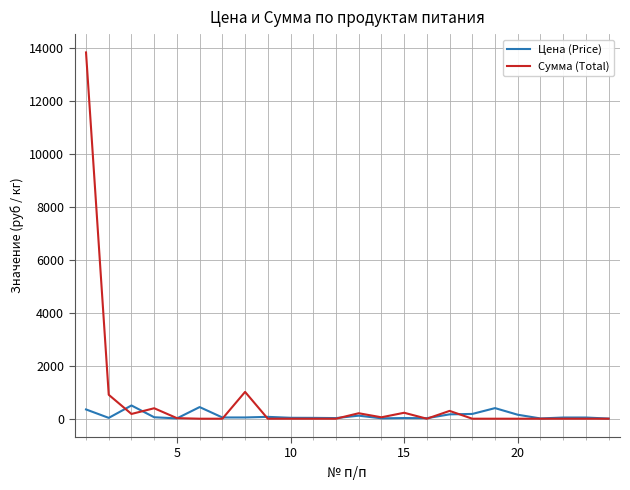

Which series has the widest spread of values?

Сумма (Total)